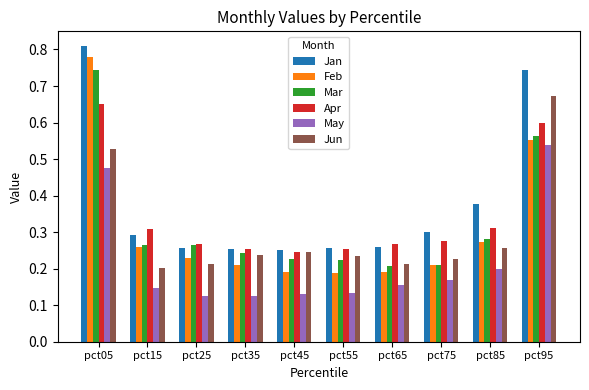

Rank the series by their maximum value, from lowest to highest.

May, Apr, Jun, Mar, Feb, Jan